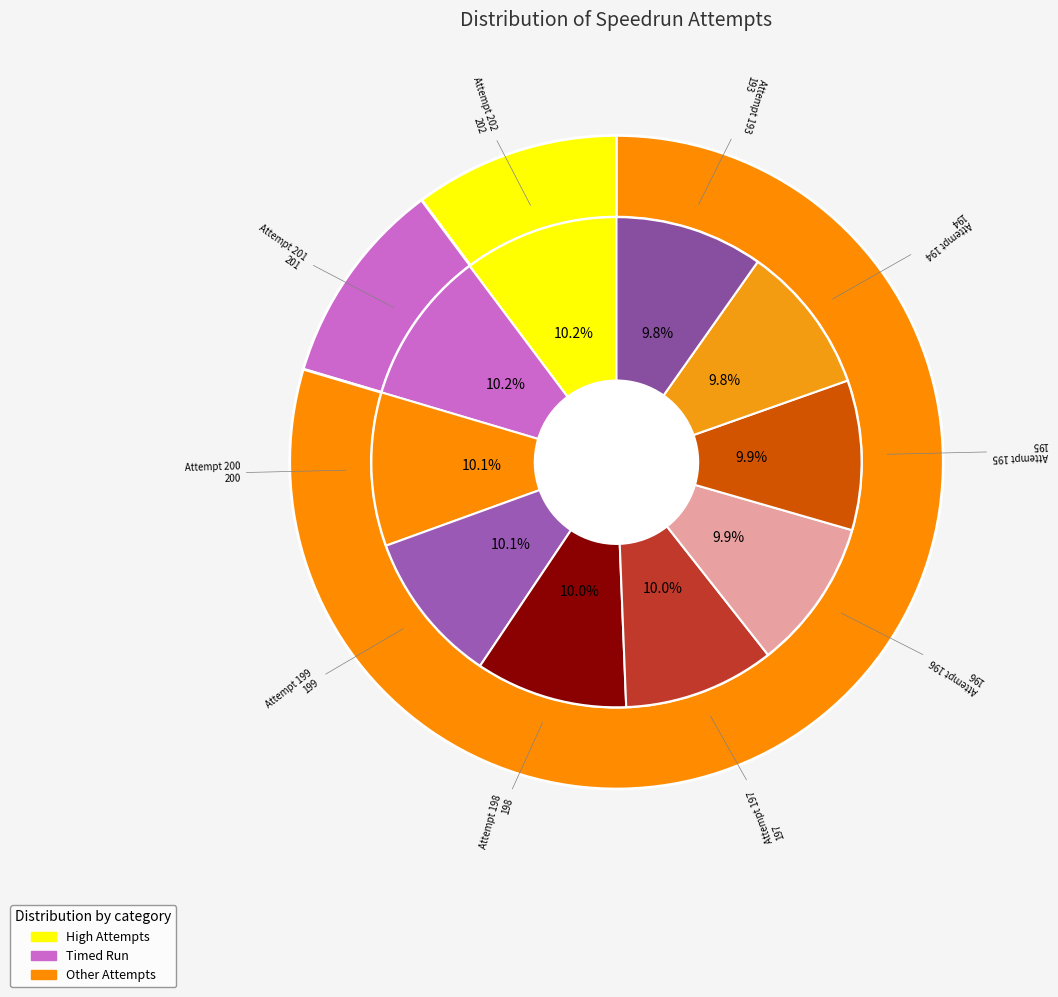

How many slices are in this pie chart?

10